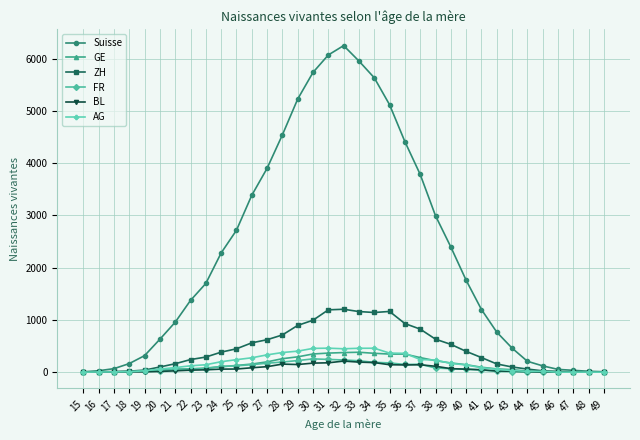

True or false: AG has more than 0 points higher than both neighbors.

True